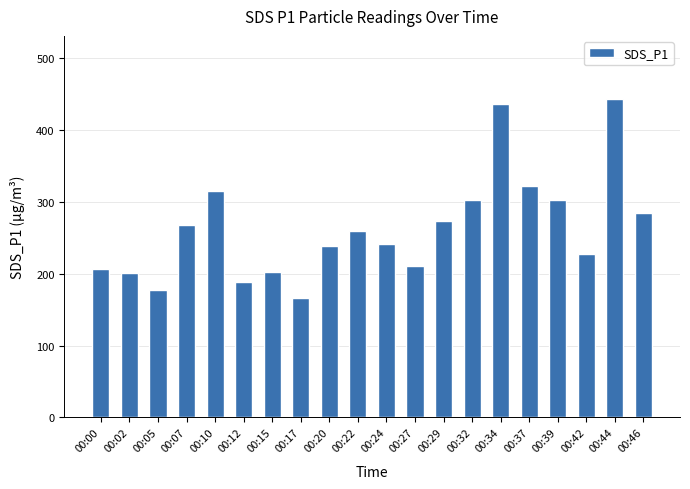

Which label corresponds to the smallest value in the chart?

00:17